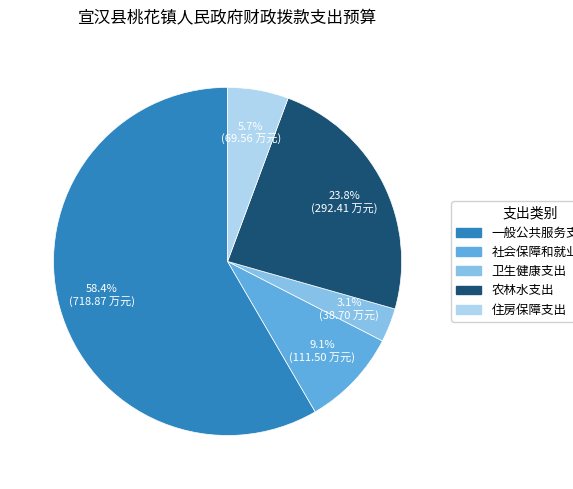

Which category has the smallest portion of the pie?

卫生健康支出